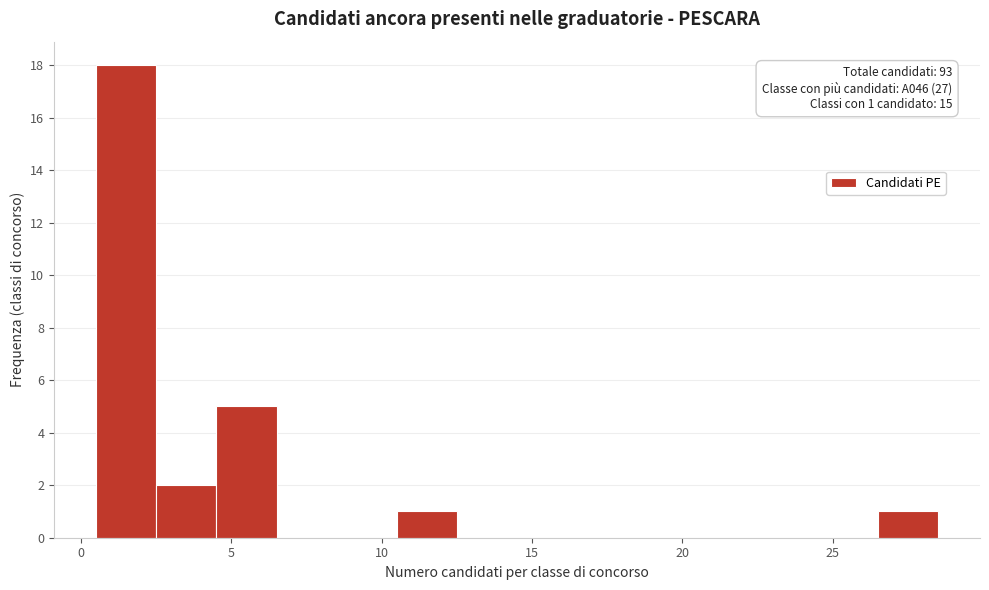

Which range on the x-axis has the tallest bar?

0.5 to 2.5